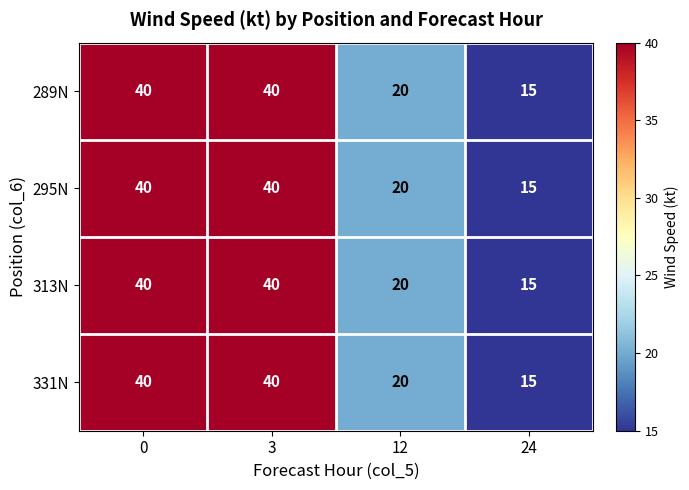

What is the sum of the 295N values at 12 and 3?

60